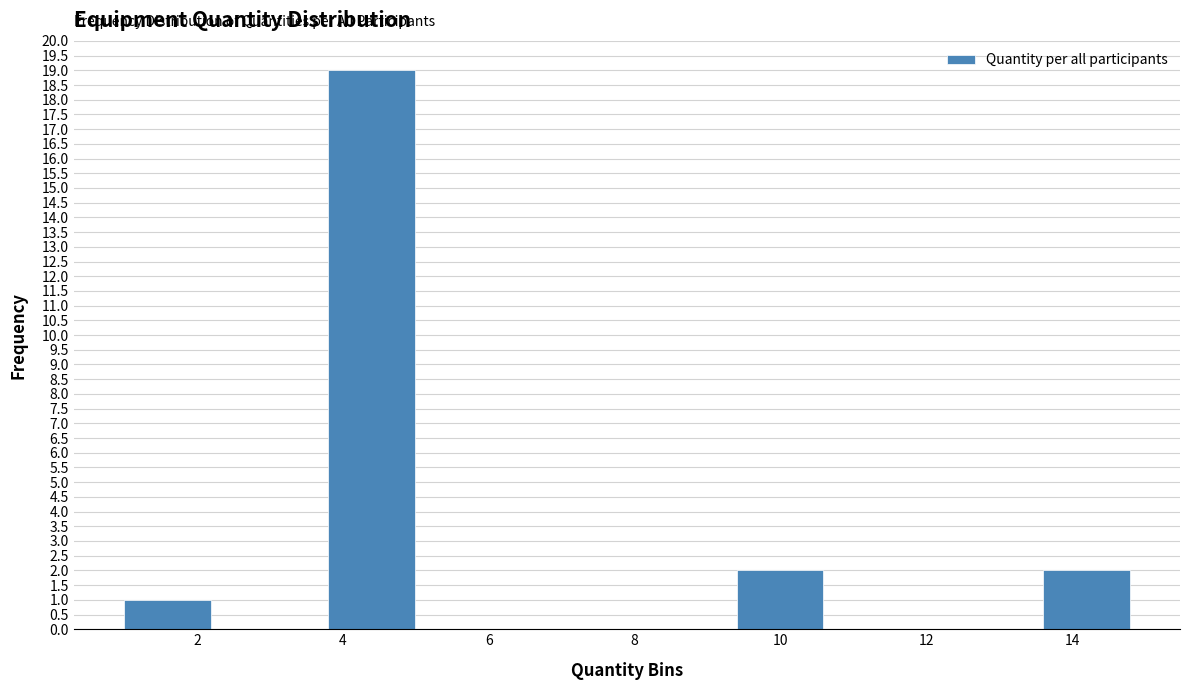

Over which range of the x-axis is the bar tallest?

3.8 to 5.2